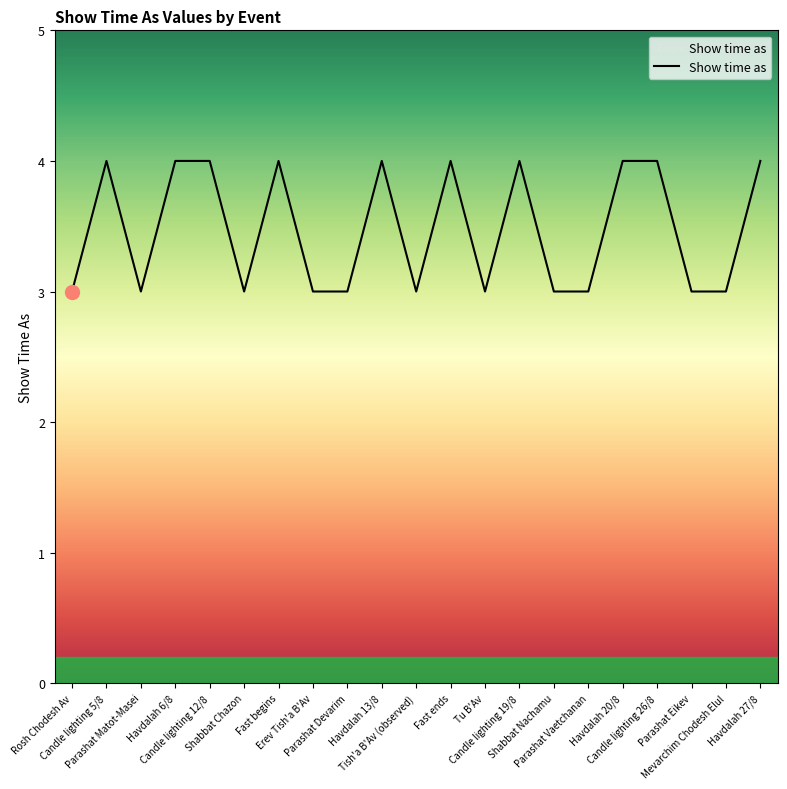

What is the minimum value shown in the chart?

3